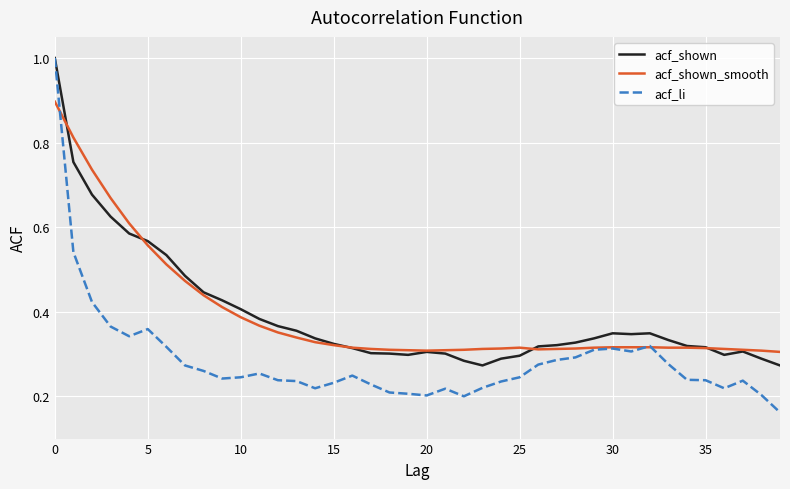

Which series has the widest spread of values?

acf_li